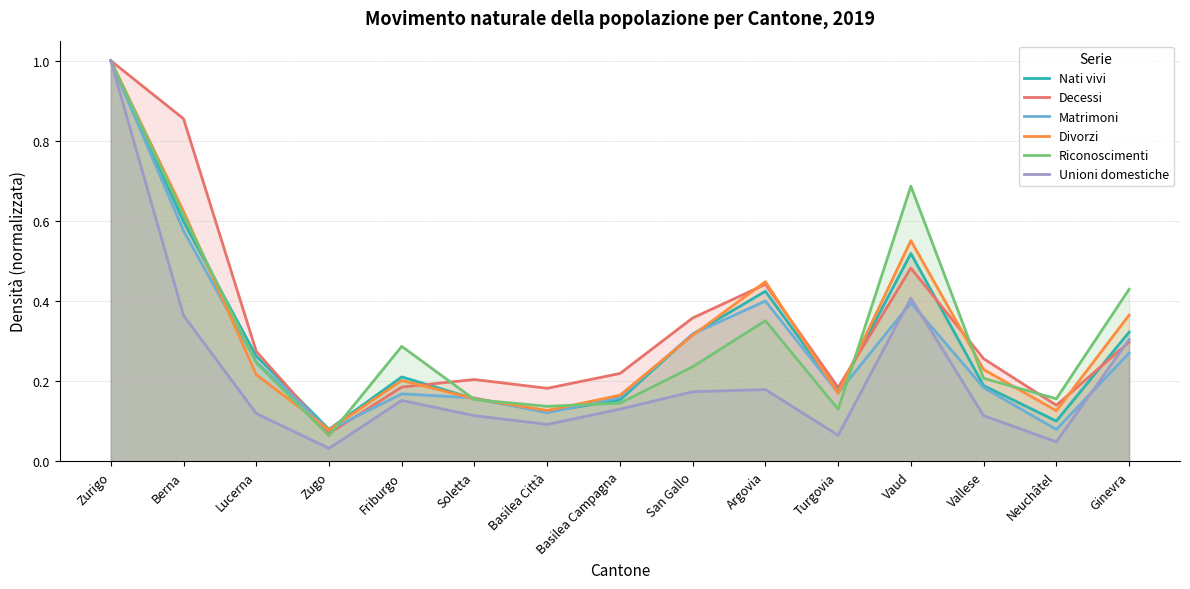

What is the value of the Unioni domestiche point at the 3rd from the left?

0.1